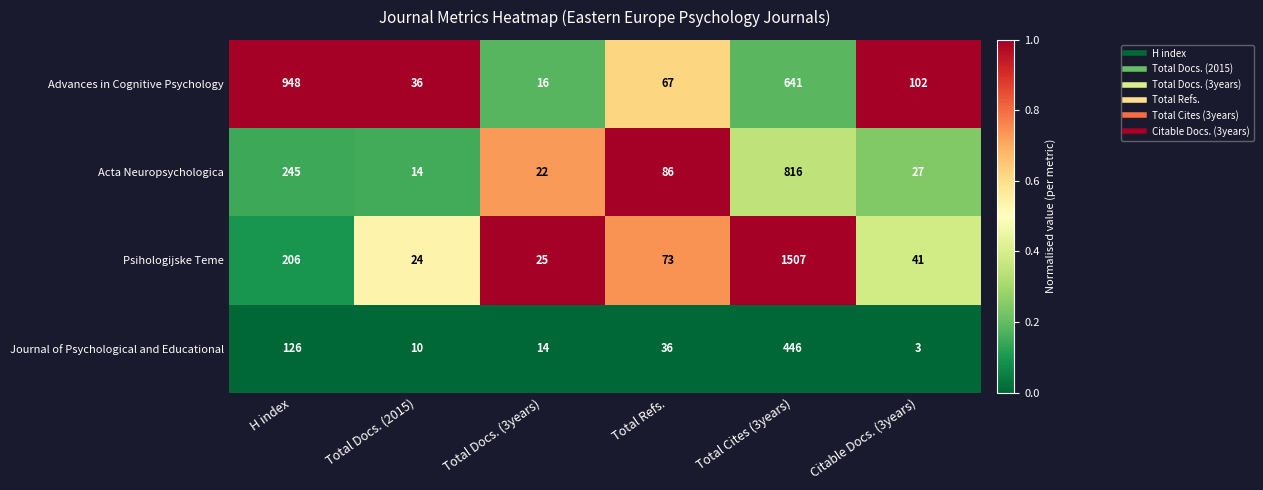

At which label does Psihologijske Teme first exceed 73?

H index